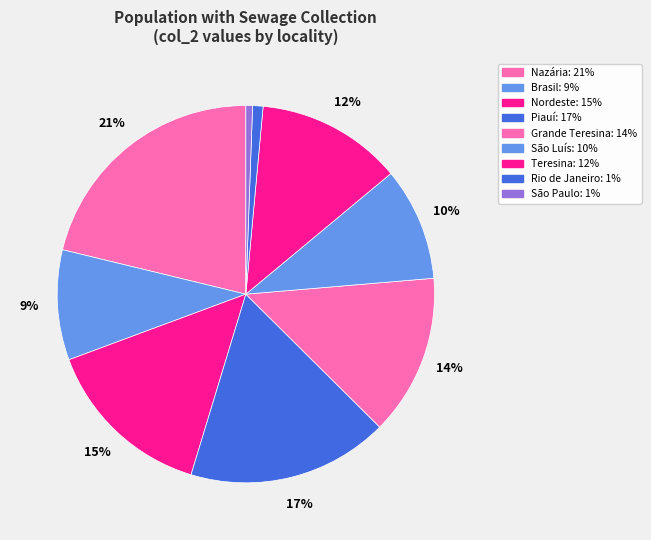

Count the number of slices in the pie.

9